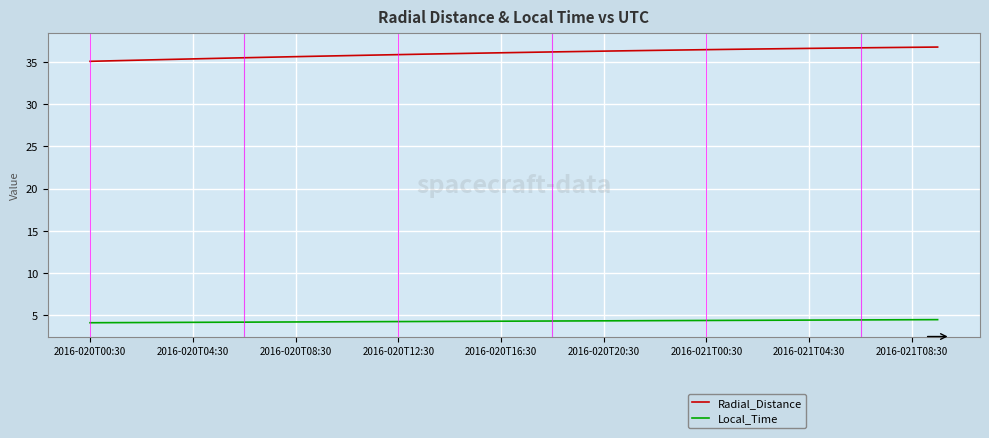

Does the chart have visible grid lines?

Yes